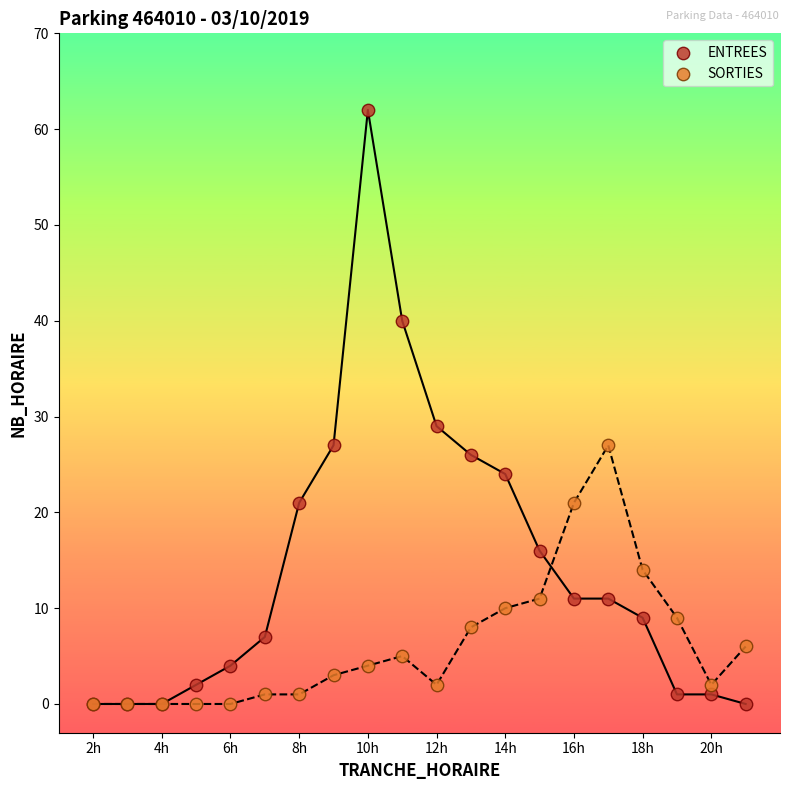

Which series reaches the maximum Y coordinate?

ENTREES